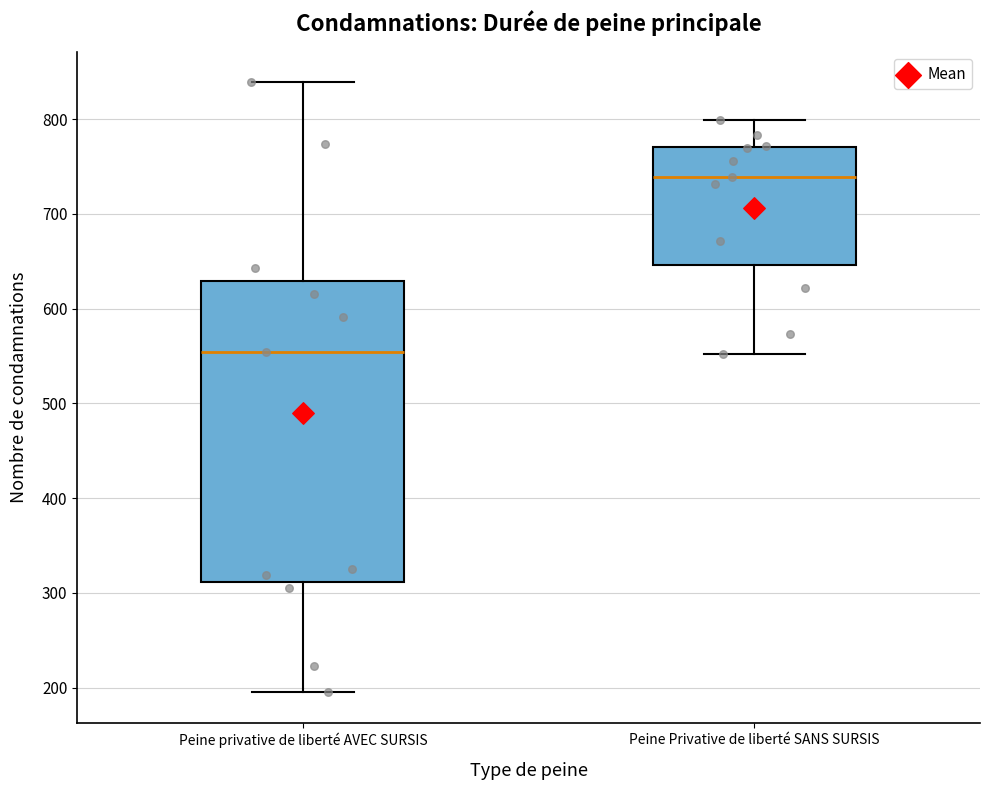

Reading left to right, transcribe this box plot: for each box, give where its median line is, the range the box spans, and where its two whiskers end, as read against the y-axis. The values are not printed on the chart, so give them approximately, as read against the axis.

Peine privative de liberté AVEC SURSIS: median 550, box 310 to 630, whiskers 200 to 840
Peine Privative de liberté SANS SURSIS: median 740, box 650 to 770, whiskers 550 to 800